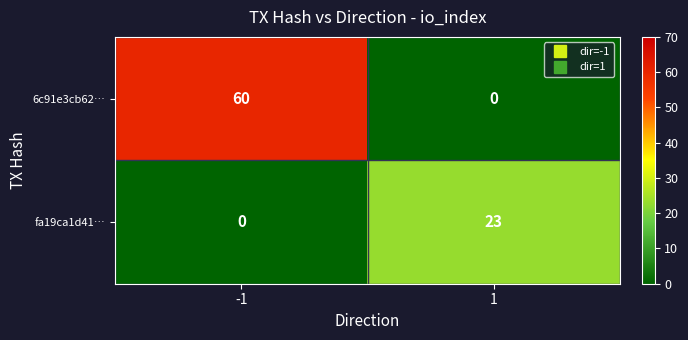

Rank the series at 1 from highest to lowest value.

fa19ca1d41…, 6c91e3cb62…